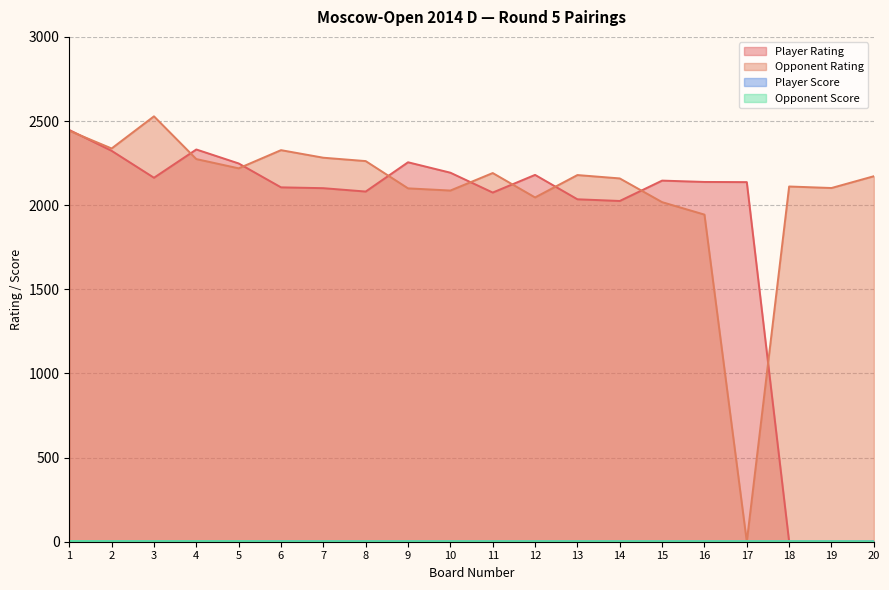

Where does the Player Rating series first go above 2138?

1